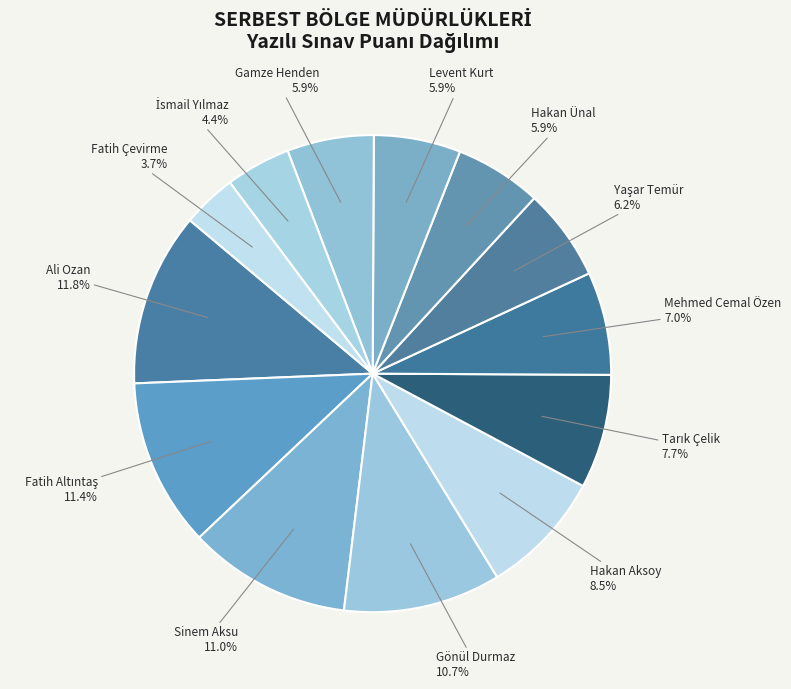

Combined, do Fatih Çevirme and Mehmed Cemal Özen account for over 50%?

No